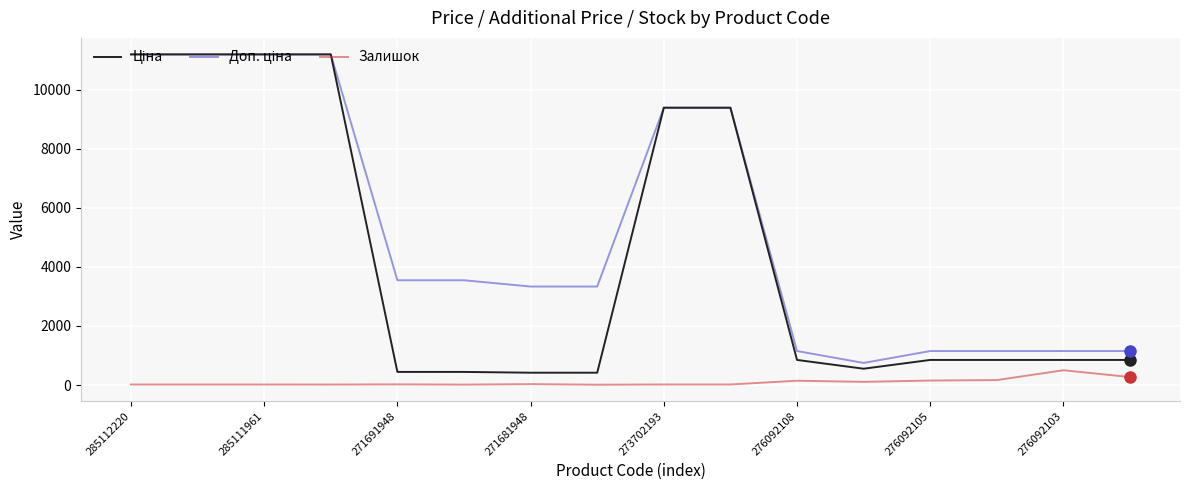

What is the highest value of the Залишок series?

500.0